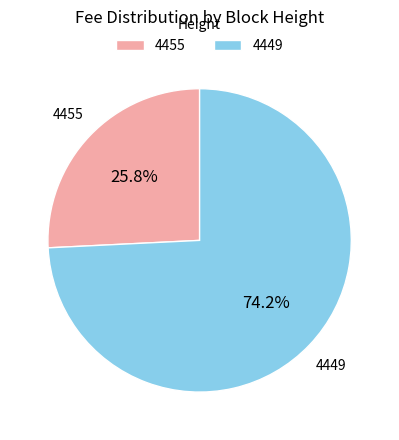

Rank the categories by value from lowest to highest.

4455, 4449